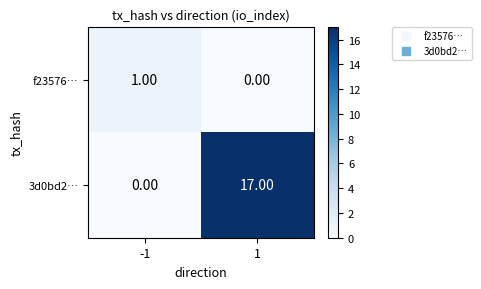

List the series in order of their overall mean, lowest first.

f23576…, 3d0bd2…